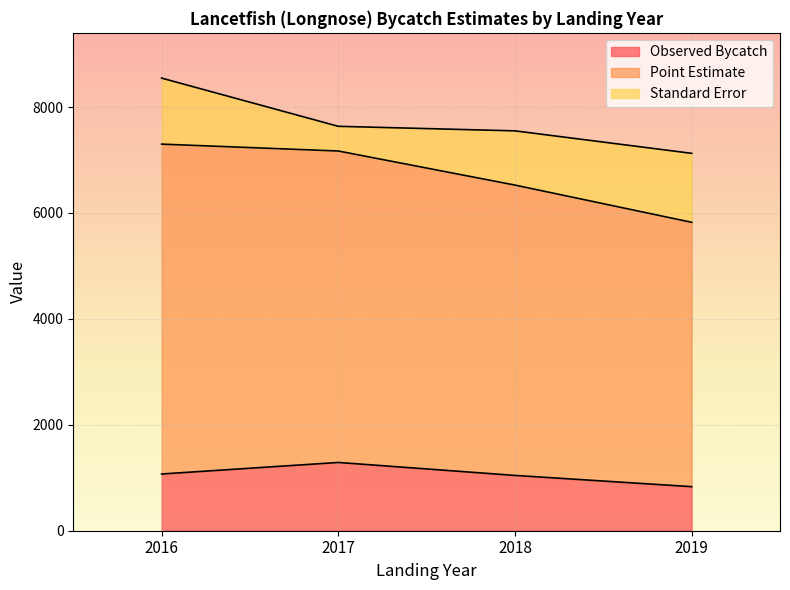

Between 2016 and 2018, which series saw the biggest shift?

Point Estimate